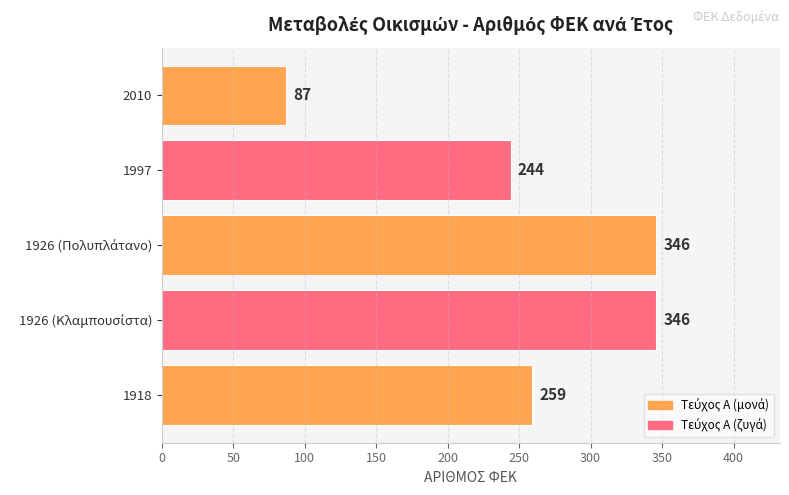

Which label corresponds to the smallest value in the chart?

2010